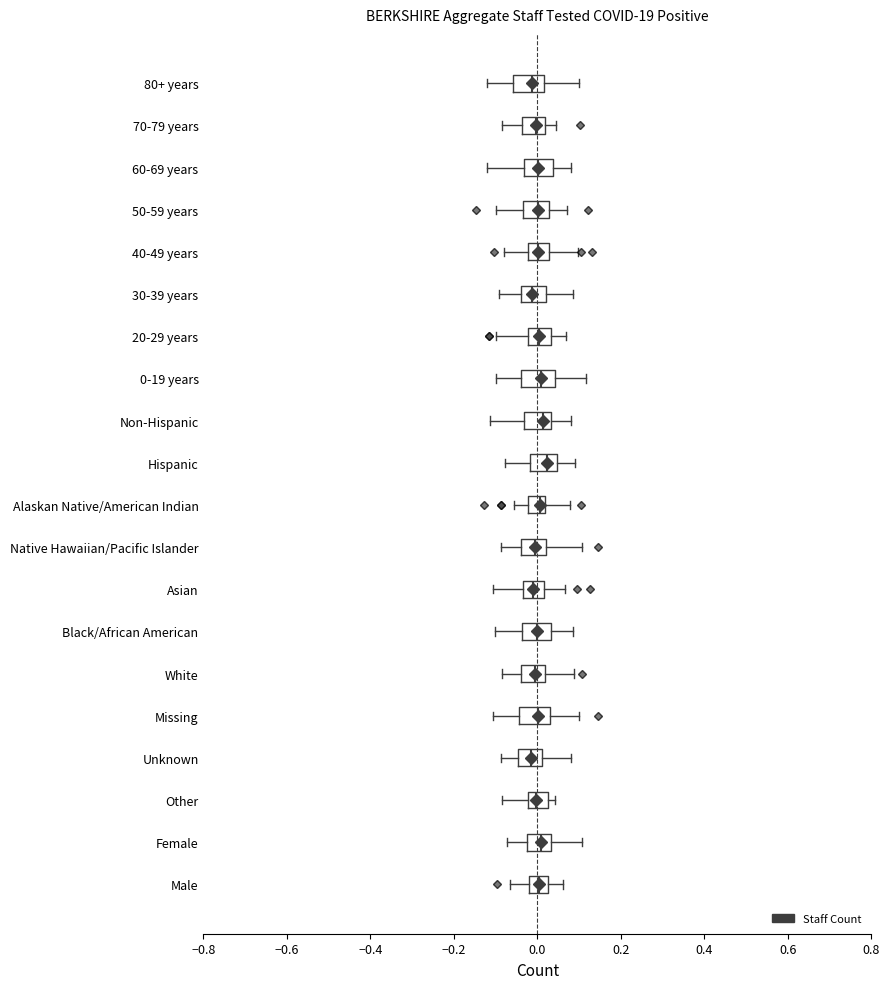

Reading bottom to top, transcribe this box plot: for each box, give where its median line is, the range the box spans, and where its two whiskers end, as read against the x-axis. The values are not printed on the chart, so give them approximately, as read against the axis.

Male: median 0.00, box -0.02 to 0.02, whiskers -0.06 to 0.06
Female: median 0.00, box -0.02 to 0.04, whiskers -0.08 to 0.10
Other: median 0.00, box -0.02 to 0.02, whiskers -0.08 to 0.04
Unknown: median -0.02, box -0.04 to 0.02, whiskers -0.08 to 0.08
Missing: median 0.00, box -0.04 to 0.02, whiskers -0.10 to 0.10
White: median 0.00, box -0.04 to 0.02, whiskers -0.08 to 0.08
Black/African American: median 0.00, box -0.04 to 0.04, whiskers -0.10 to 0.08
Asian: median 0.00, box -0.04 to 0.02, whiskers -0.10 to 0.06
Native Hawaiian/Pacific Islander: median 0.00, box -0.04 to 0.02, whiskers -0.08 to 0.10
Alaskan Native/American Indian: median 0.00, box -0.02 to 0.02, whiskers -0.06 to 0.08
Hispanic: median 0.02, box -0.02 to 0.04, whiskers -0.08 to 0.10
Non-Hispanic: median 0.02, box -0.04 to 0.04, whiskers -0.12 to 0.08
0-19 years: median 0.00, box -0.04 to 0.04, whiskers -0.10 to 0.12
20-29 years: median 0.00, box -0.02 to 0.04, whiskers -0.10 to 0.06
30-39 years: median -0.02, box -0.04 to 0.02, whiskers -0.10 to 0.08
40-49 years: median 0.00, box -0.02 to 0.02, whiskers -0.08 to 0.10
50-59 years: median 0.00, box -0.04 to 0.02, whiskers -0.10 to 0.08
60-69 years: median 0.00, box -0.04 to 0.04, whiskers -0.12 to 0.08
70-79 years: median 0.00, box -0.04 to 0.02, whiskers -0.08 to 0.04
80+ years: median -0.02, box -0.06 to 0.02, whiskers -0.12 to 0.10